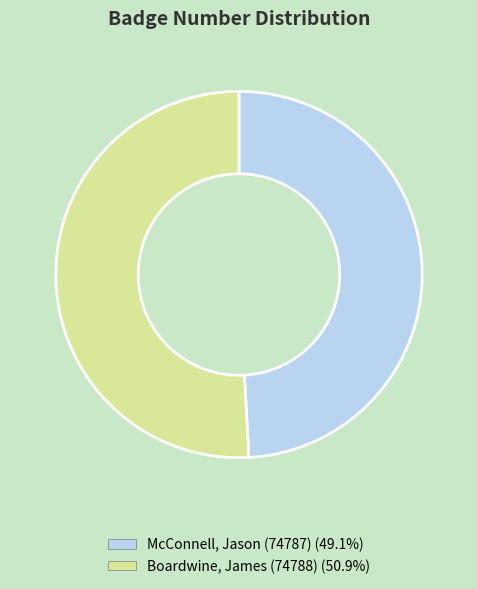

Which category has the smallest portion of the pie?

McConnell, Jason (74787)